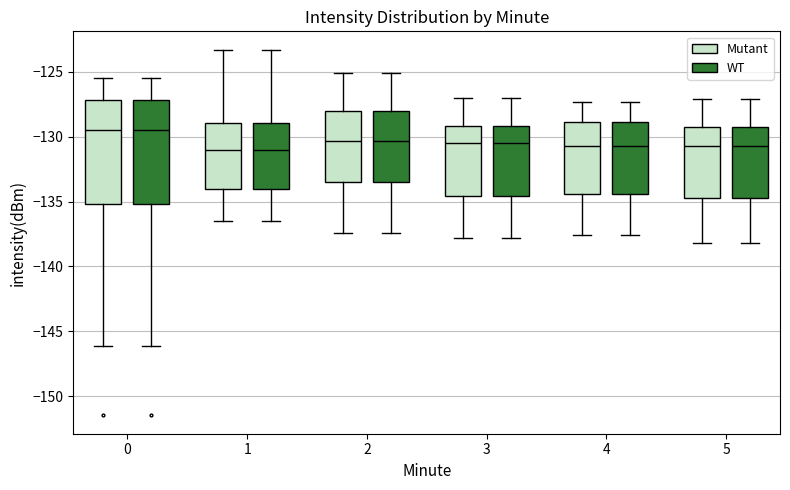

Where is the upper edge of the box for 4 (WT) on the y-axis? The values are not printed on the chart, so give them approximately, as read against the axis.

-129.0